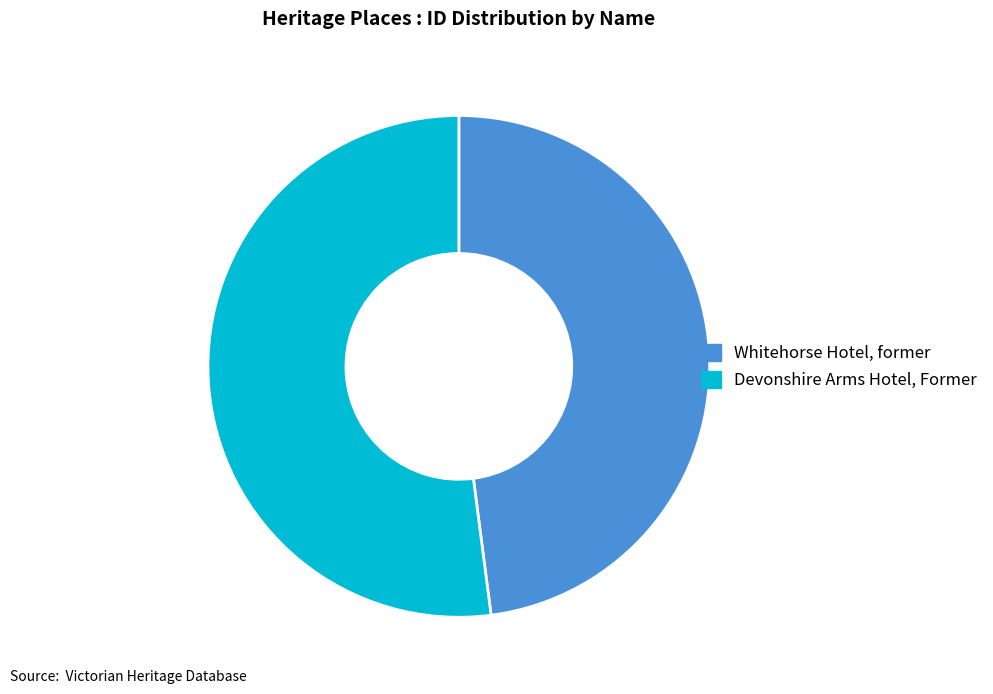

Combined, do Devonshire Arms Hotel, Former and Whitehorse Hotel, former account for over 50%?

Yes